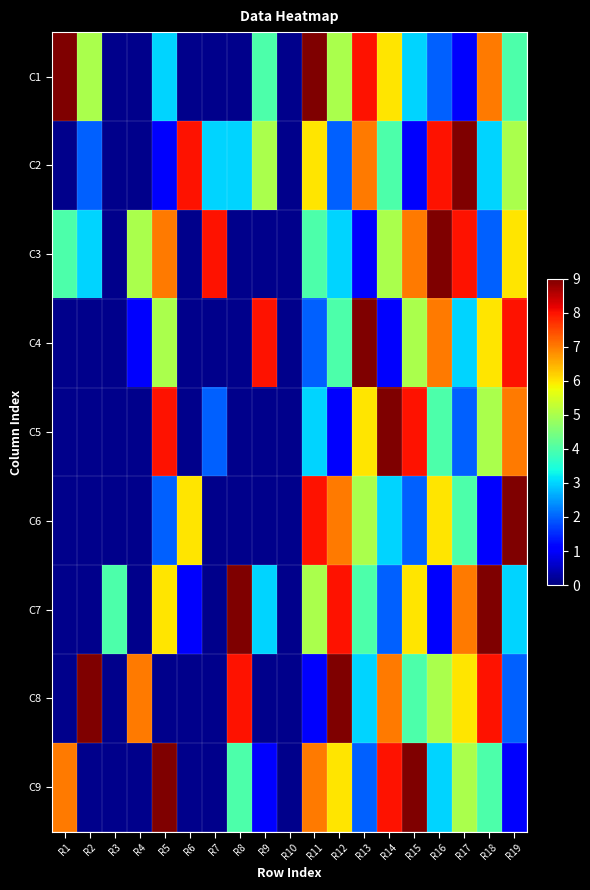

Which category has the lowest value in the C5 series?

R1